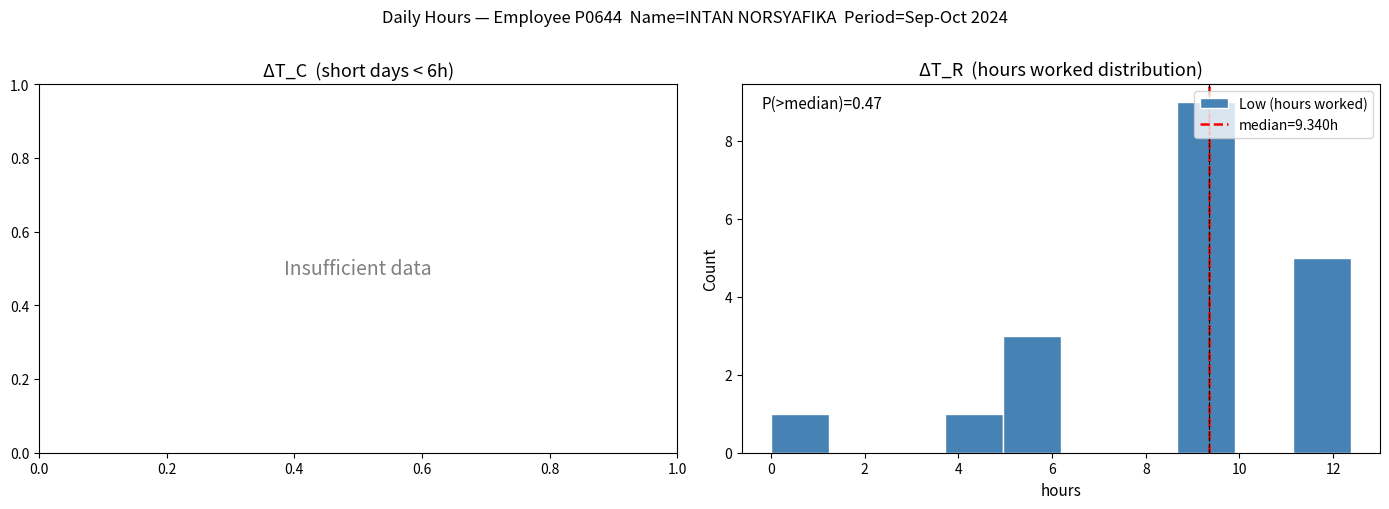

Over which range of the x-axis is the bar tallest?

8.6 to 10.0